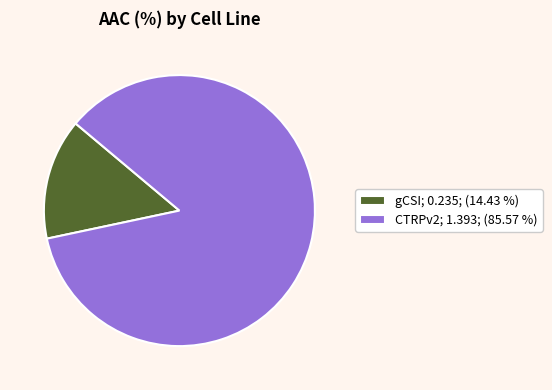

Combined, do gCSI; 0.235; (14.43 %) and CTRPv2; 1.393; (85.57 %) account for over 50%?

Yes